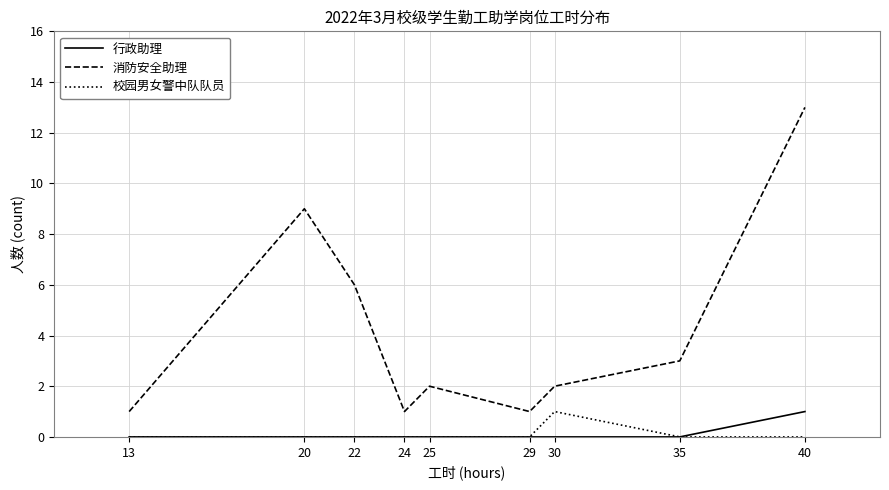

What is the difference between the highest and lowest values at 20?

9